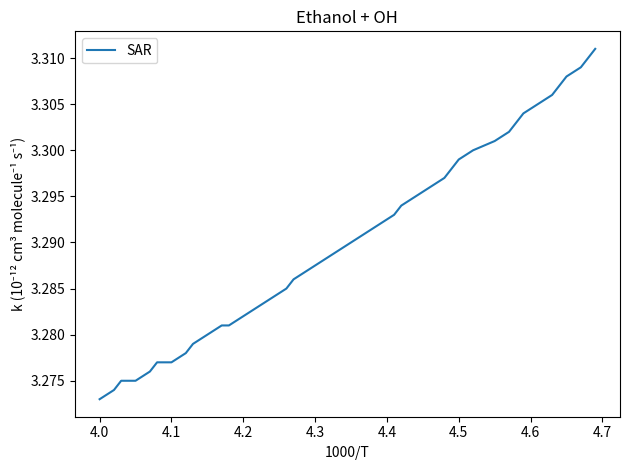

How many values are between 3 and 4?

38